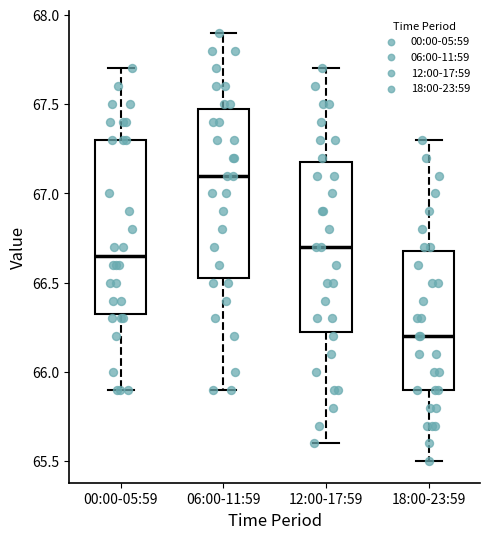

Which box has the lowest median line?

18:00-23:59